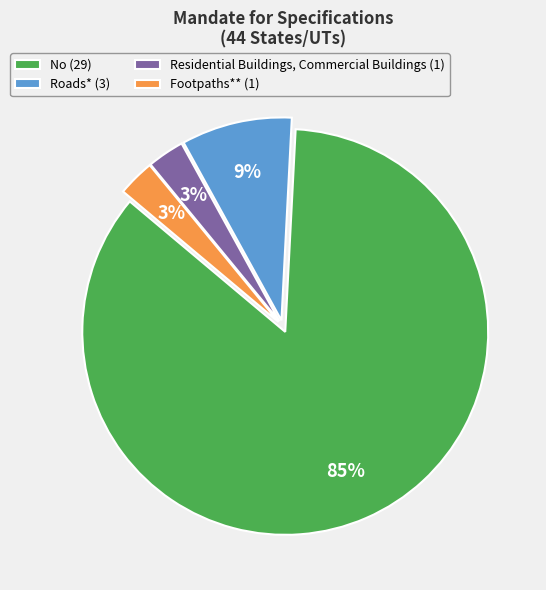

To the nearest percent, what percentage of the pie is Roads*?

9%